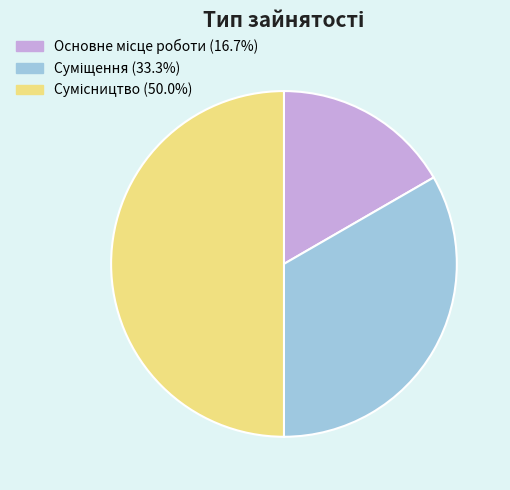

Between Сумісництво and Суміщення, which is larger?

Сумісництво